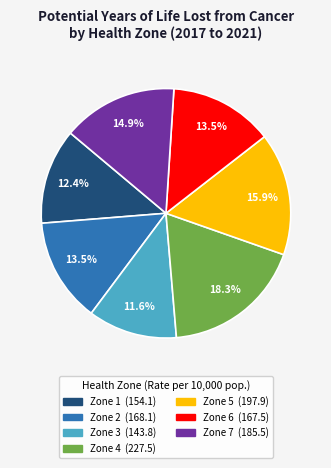

Does any single category account for the majority?

No